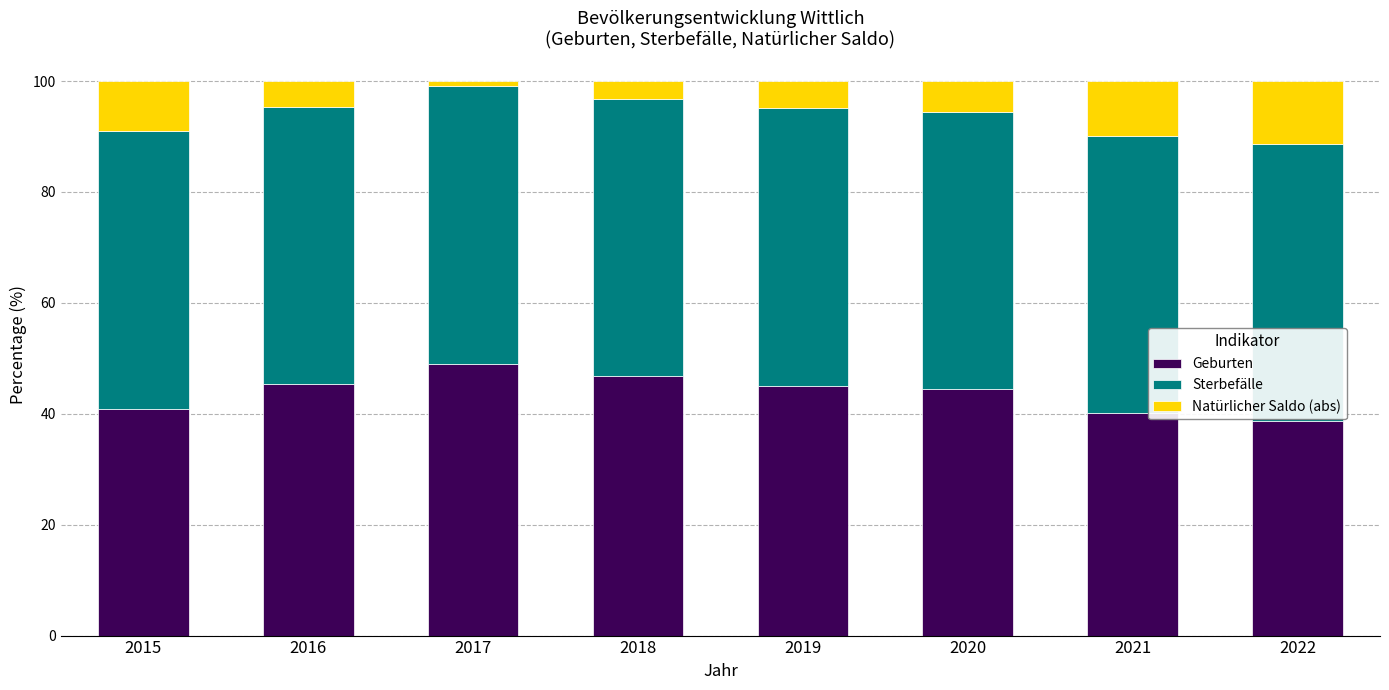

What is the highest value of the Geburten series?

49.0